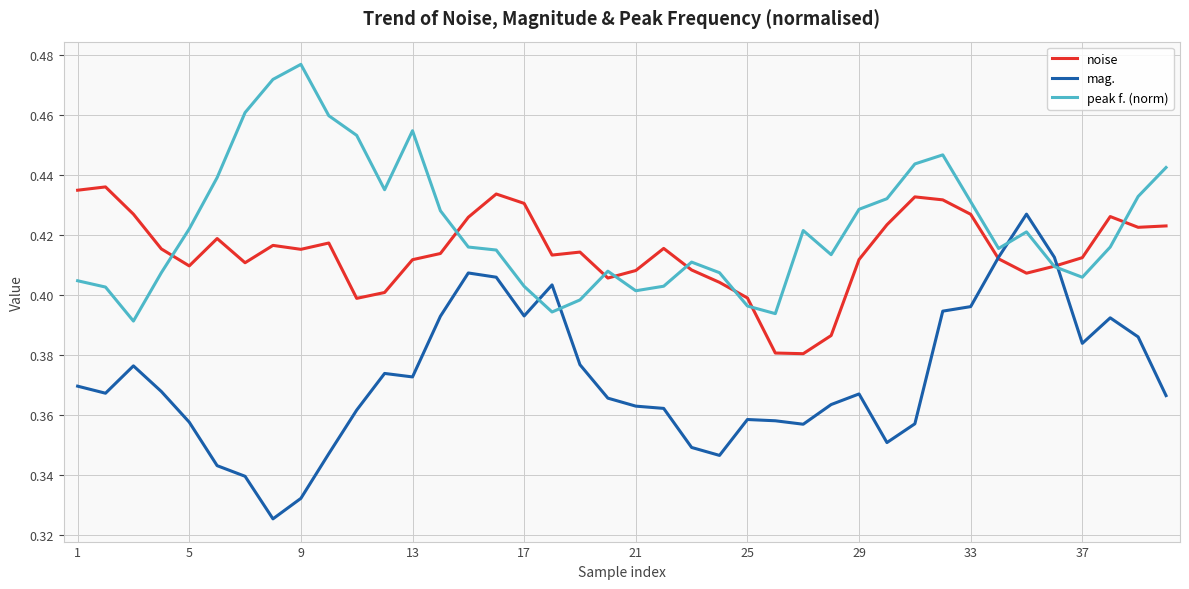

Which series has the widest spread of values?

mag.